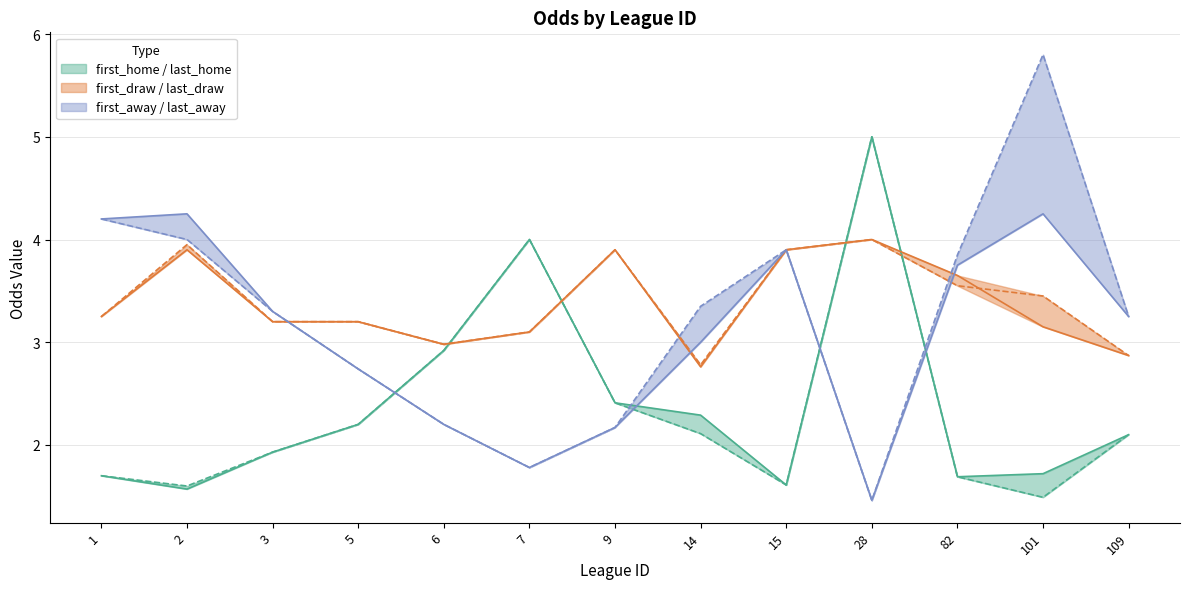

Rank the categories by first_home value from highest to lowest.

28, 7, 6, 9, 14, 5, 109, 3, 101, 1, 82, 15, 2